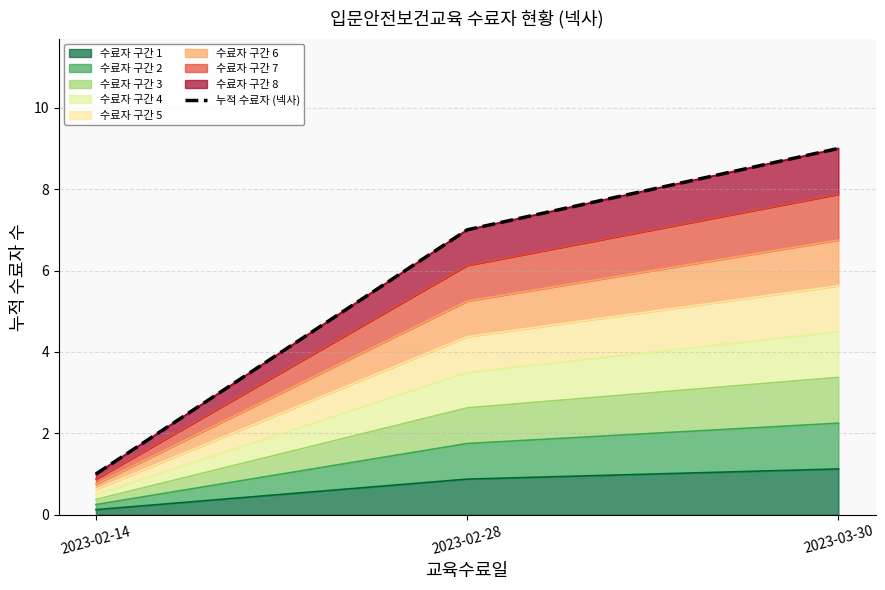

What is the average value?

6